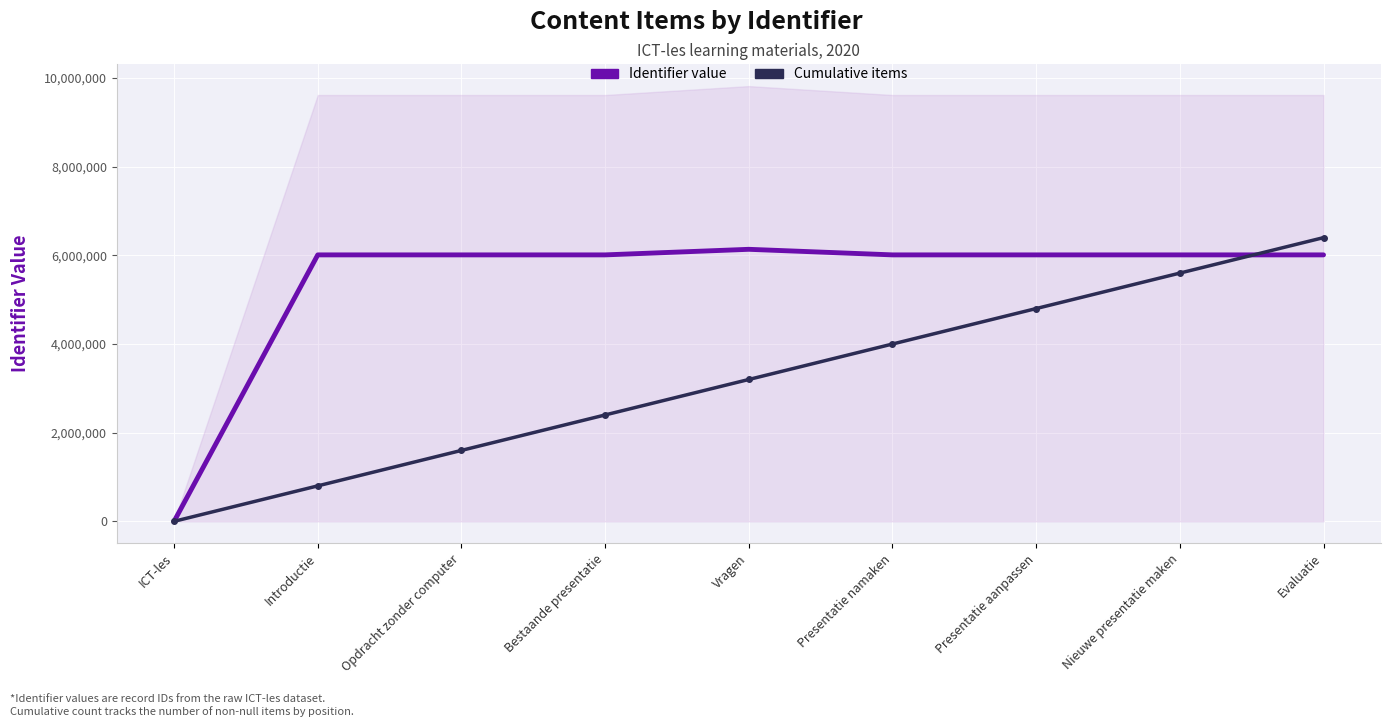

What is the highest value of the Cumulative items series?

6400000